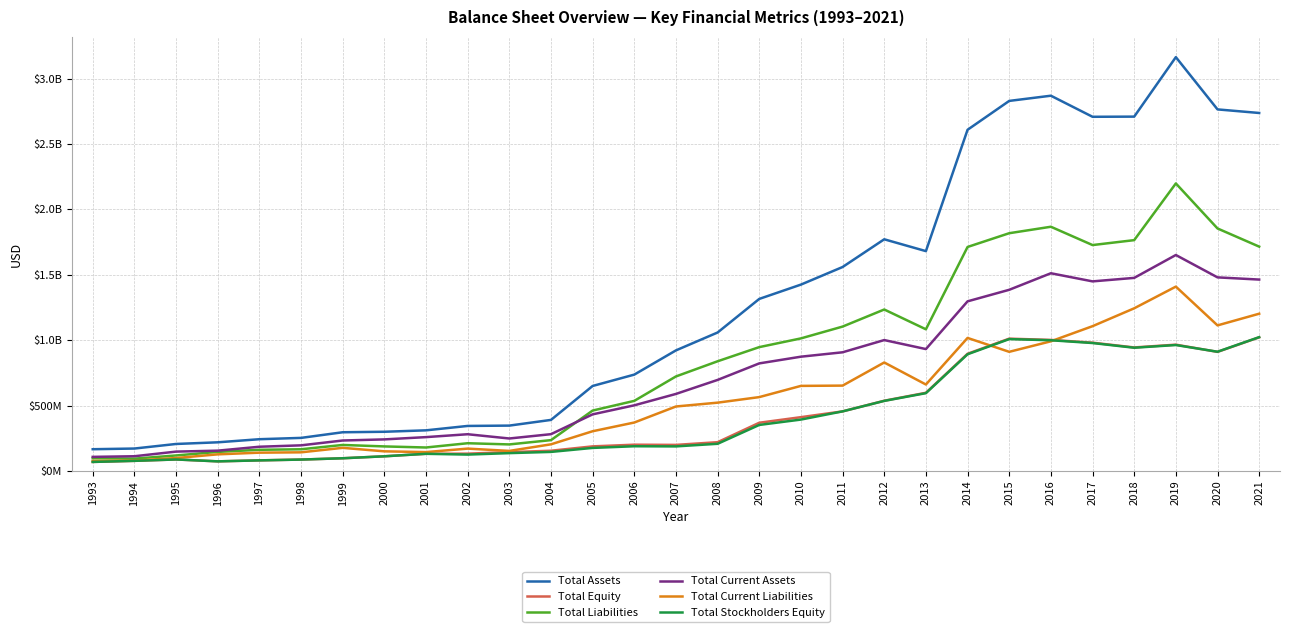

Does the chart display data point markers on the line(s)?

No